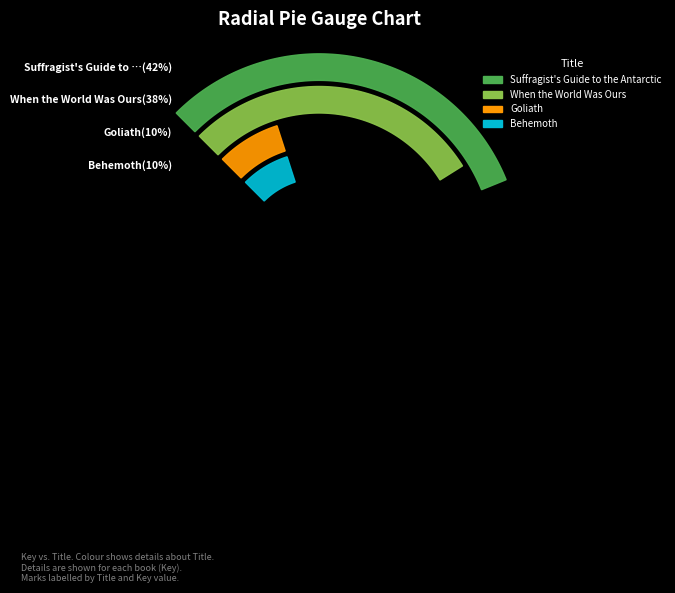

Count the number of slices in the pie.

4